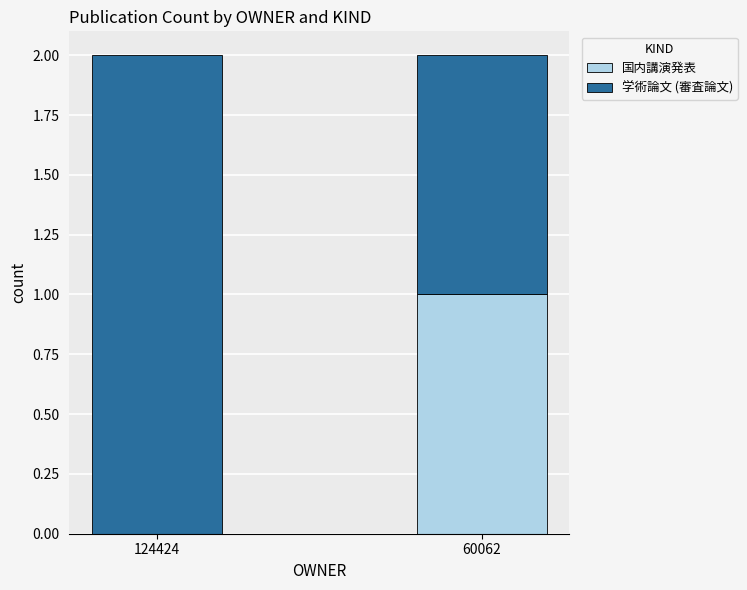

Which category has the highest value in the 国内講演発表 series?

60062